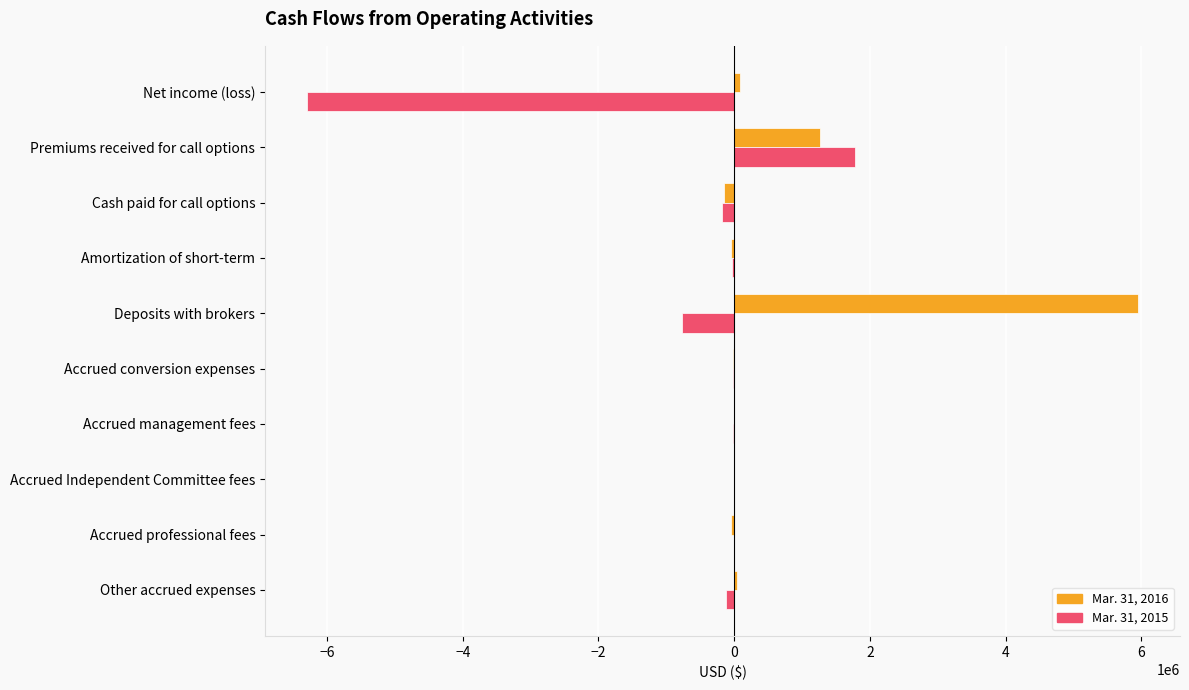

How many data points in Mar. 31, 2015 are above -15153?

4